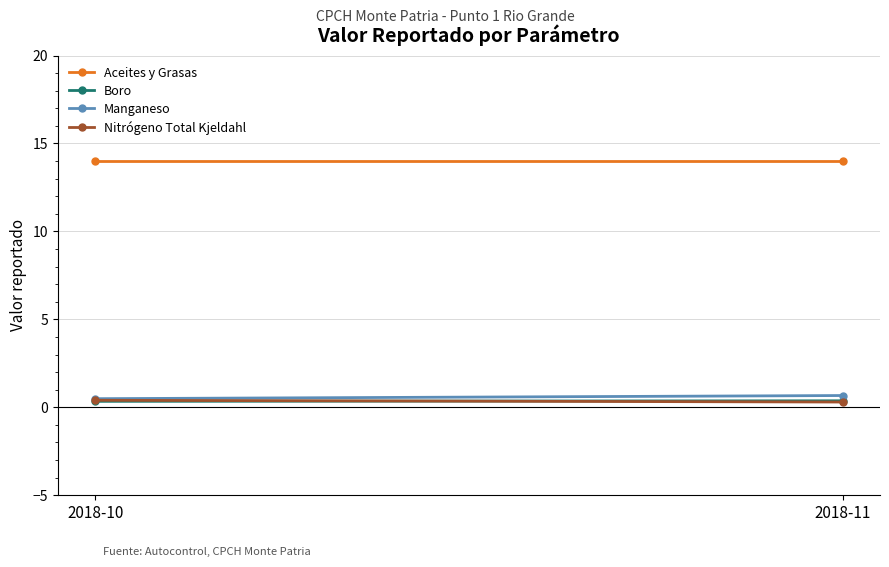

True or false: Boro has a value of 0.5 at 2018-11.

False